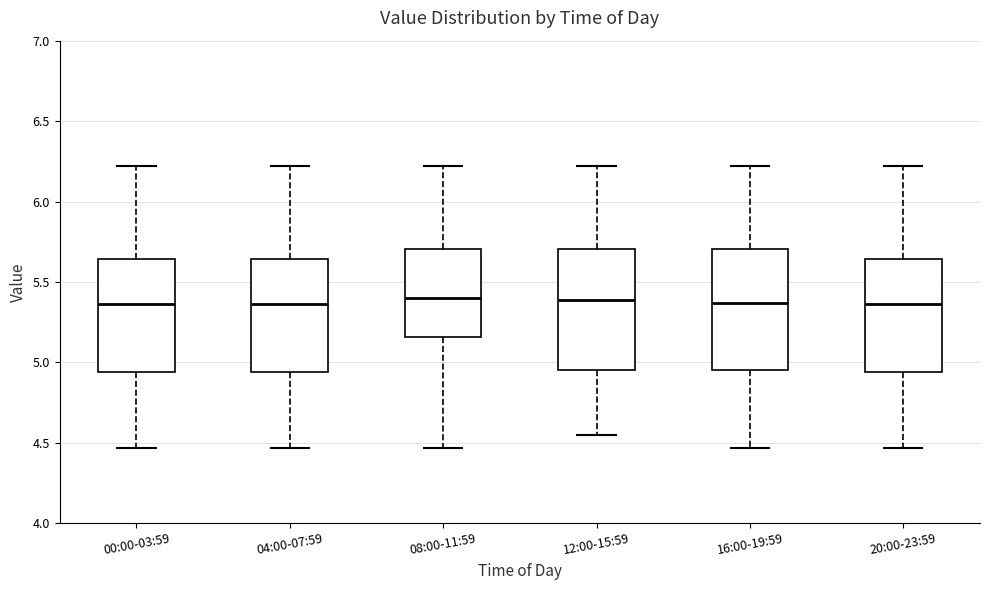

Reading left to right, transcribe this box plot: for each box, give where its median line is, the range the box spans, and where its two whiskers end, as read against the y-axis. The values are not printed on the chart, so give them approximately, as read against the axis.

00:00-03:59: median 5.35, box 4.95 to 5.65, whiskers 4.45 to 6.20
04:00-07:59: median 5.35, box 4.95 to 5.65, whiskers 4.45 to 6.20
08:00-11:59: median 5.40, box 5.15 to 5.70, whiskers 4.45 to 6.20
12:00-15:59: median 5.40, box 4.95 to 5.70, whiskers 4.55 to 6.20
16:00-19:59: median 5.35, box 4.95 to 5.70, whiskers 4.45 to 6.20
20:00-23:59: median 5.35, box 4.95 to 5.65, whiskers 4.45 to 6.20